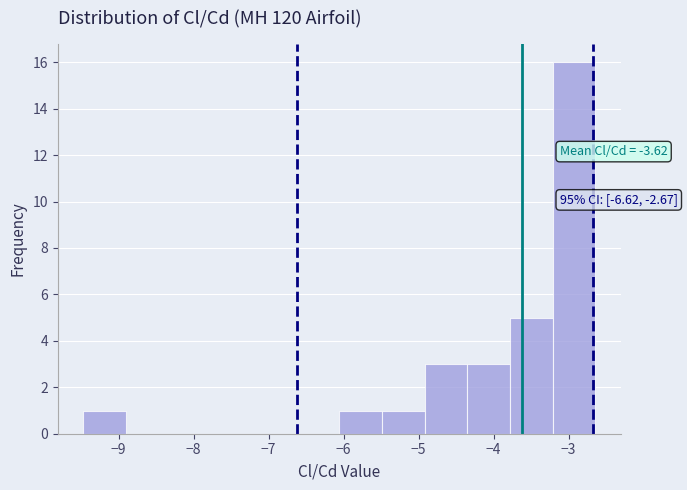

Which range on the x-axis has the tallest bar?

-3.2 to -2.6